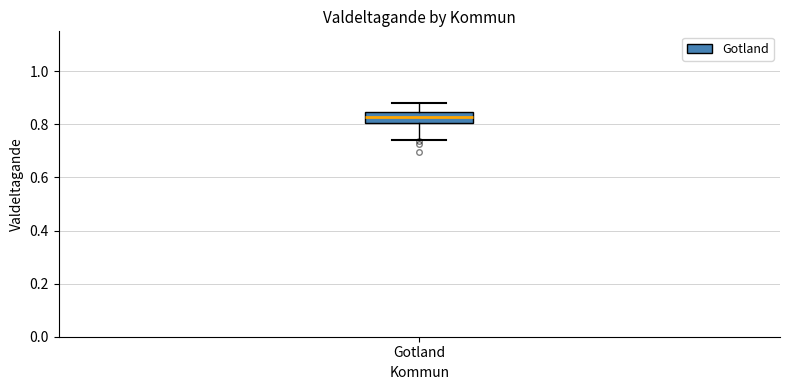

Read this box plot against the y-axis: the position of the median line, the range covered by the box, and the ends of both whiskers. The values are not printed on the chart, so give them approximately, as read against the axis.

median 0.82, box 0.80 to 0.84, whiskers 0.74 to 0.88